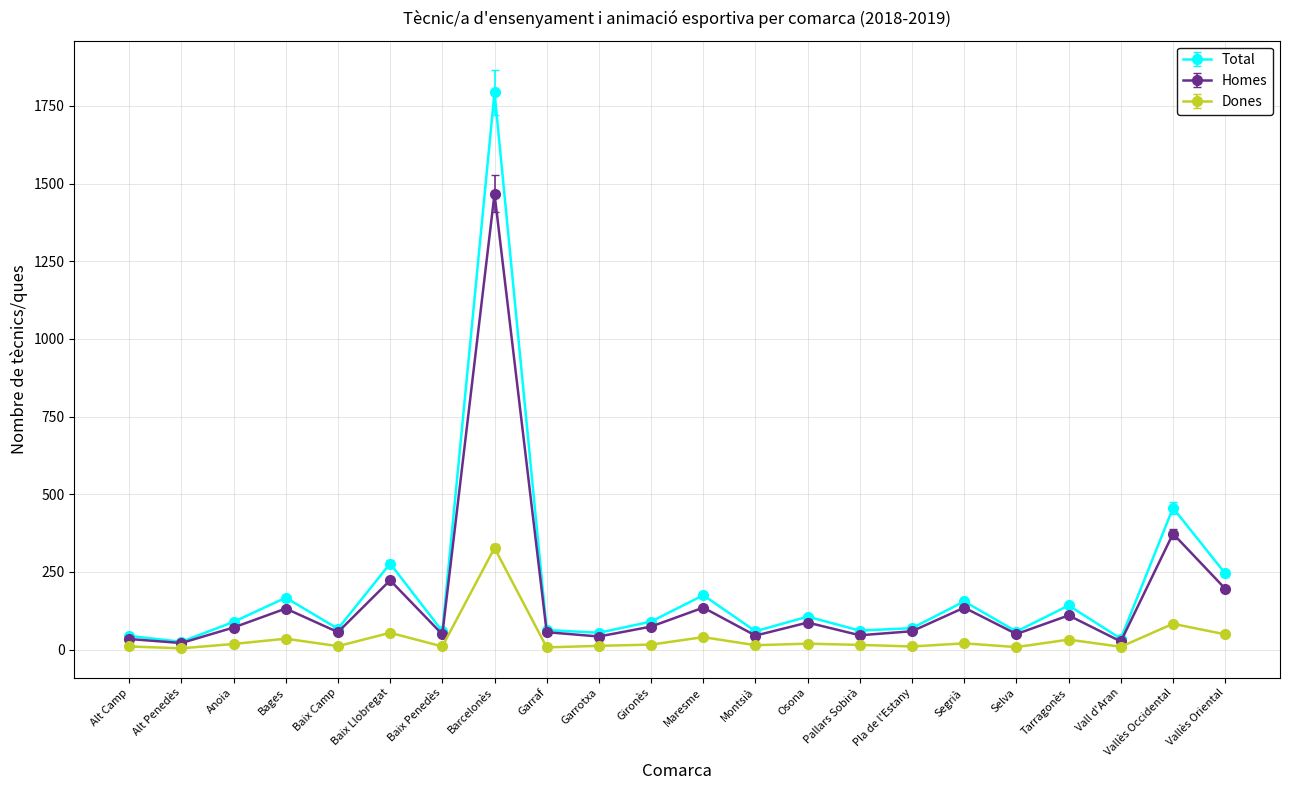

At Barcelonès, list the series in order from smallest to largest.

Dones, Homes, Total